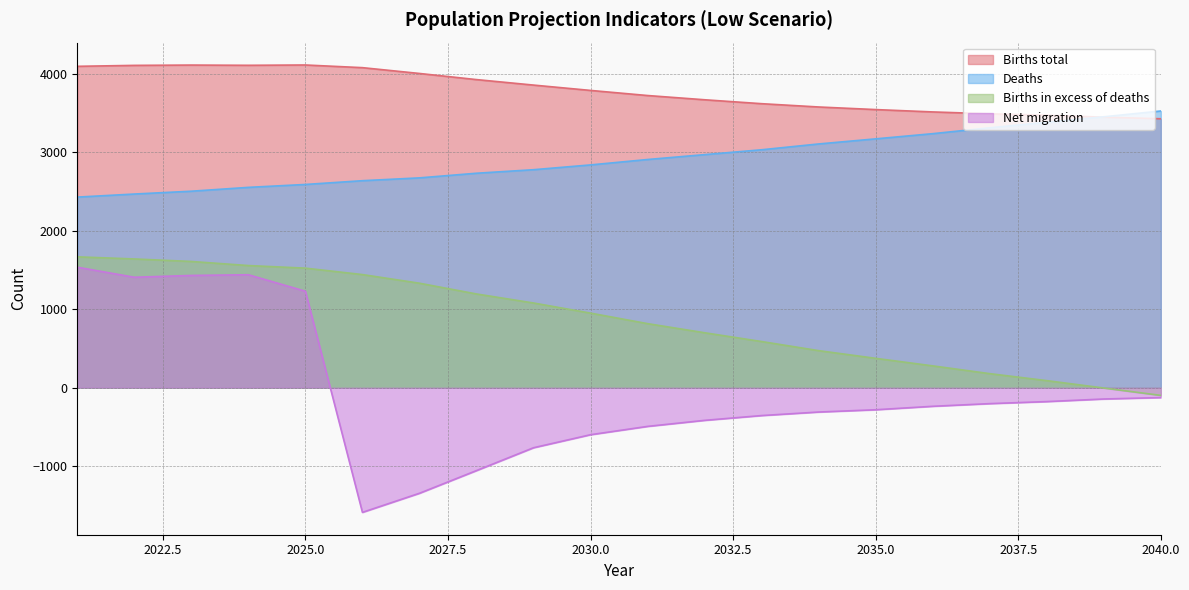

True or false: Deaths and Births in excess of deaths intersect in this chart.

False